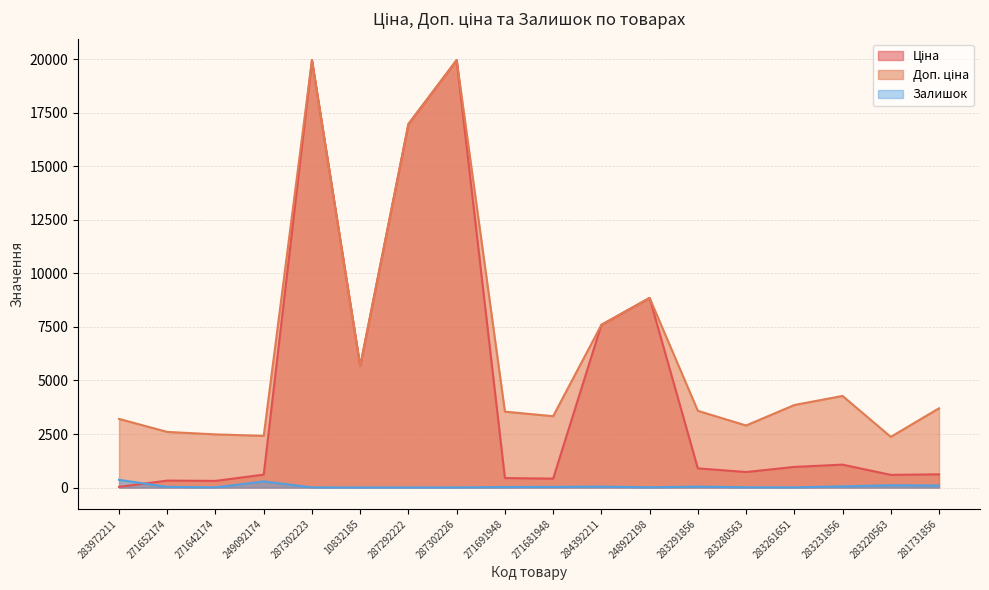

True or false: Ціна has more than 2 points higher than both neighbors.

True